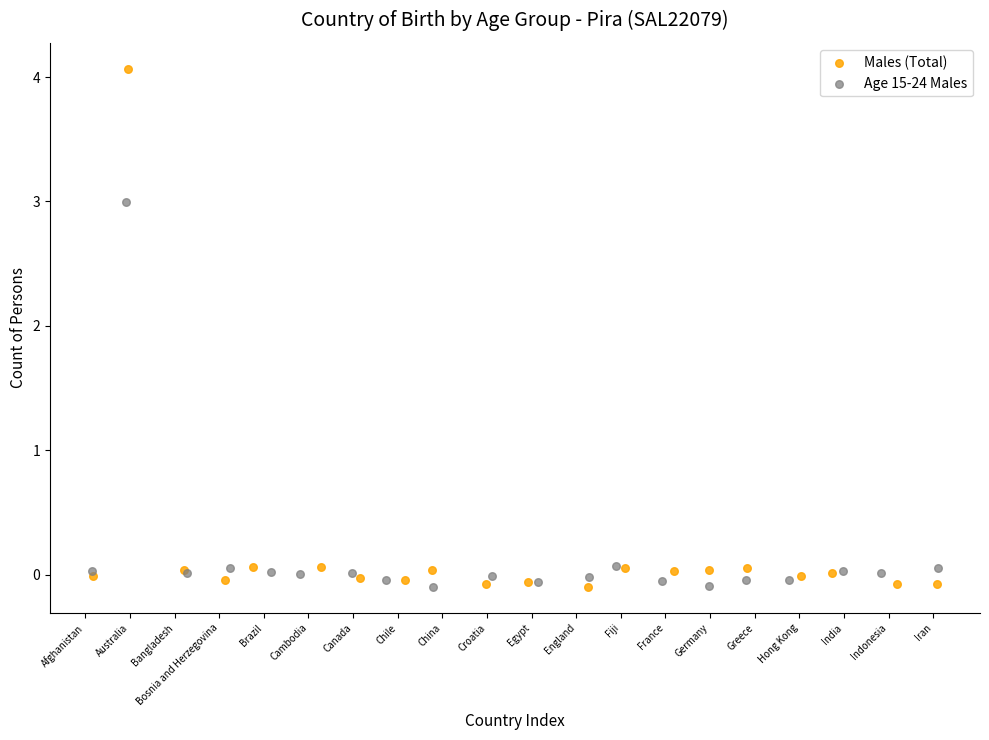

Which series has the largest Y range (max minus min)?

Males (Total)